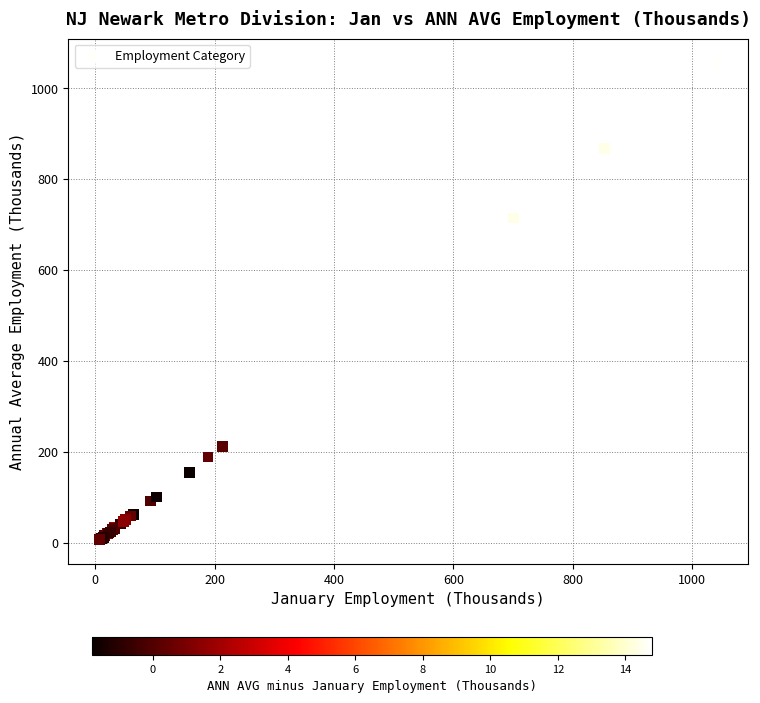

What Y value in the scatter plot is closest to 531?

714.9